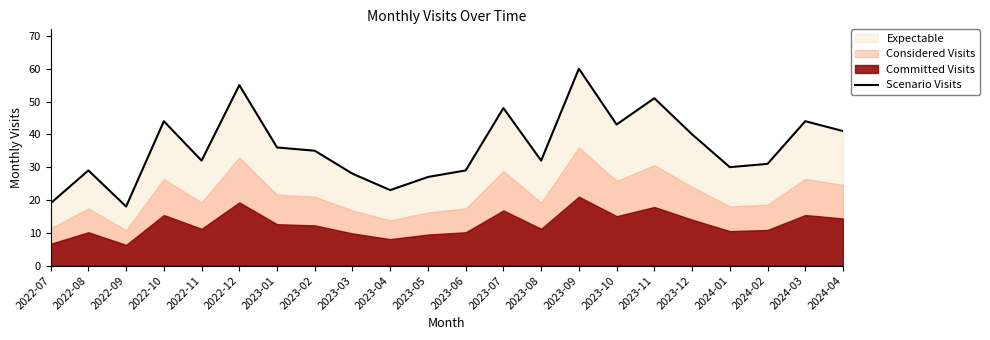

How many lines are shown in the chart?

1